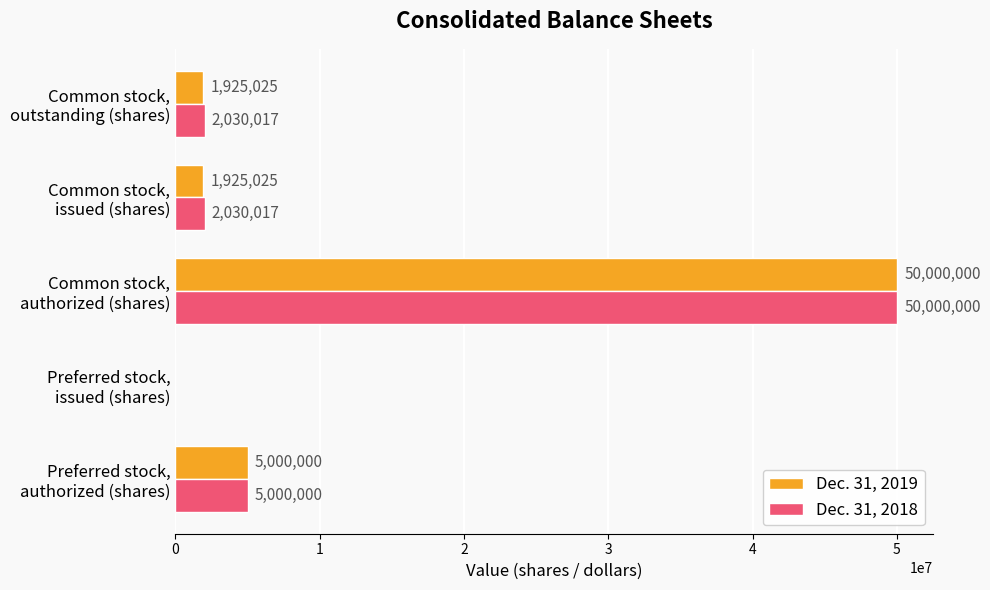

How many series are shown in this chart?

2